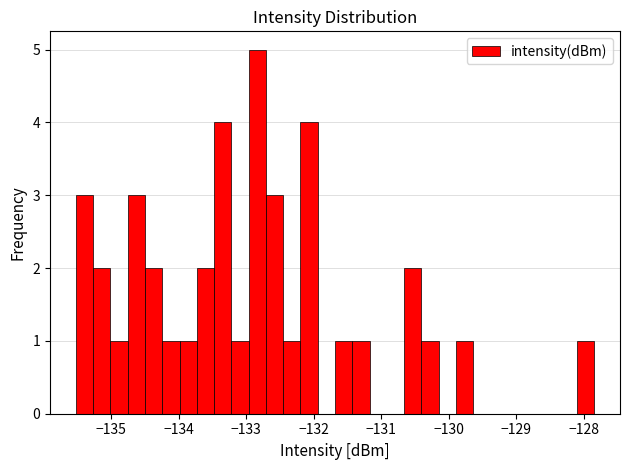

Around what value on the x-axis is the tallest bar? Give the approximate position of its centre, as read against the axis.

-132.8